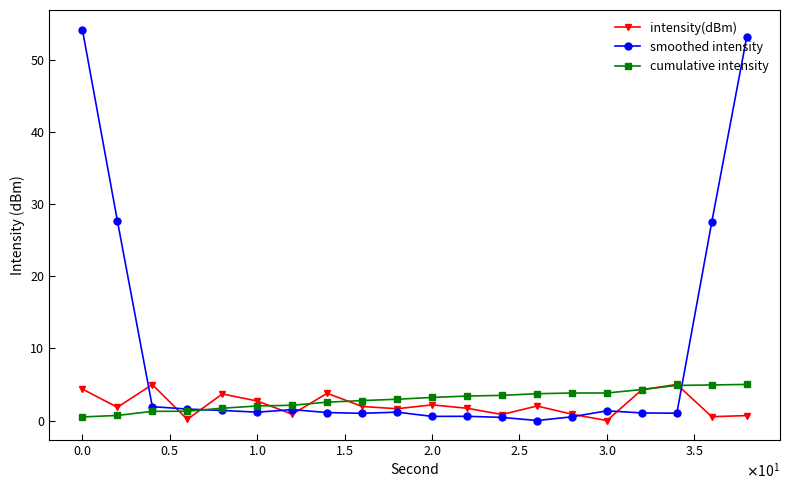

Which series has the largest range (max minus min)?

smoothed intensity